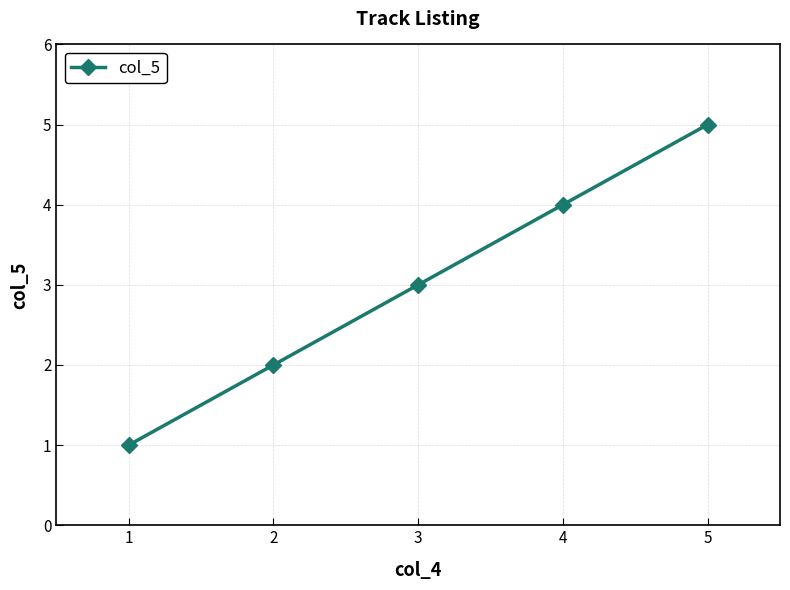

Count the number of categories in the chart.

5